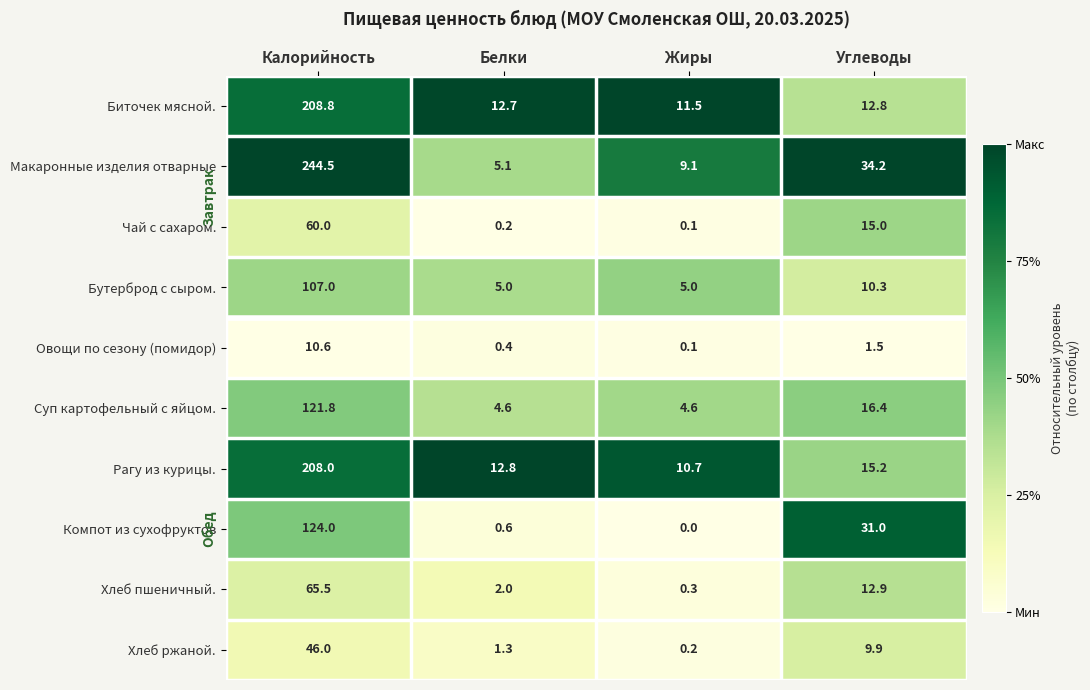

What is the total value across all series at Калорийность?

1196.2